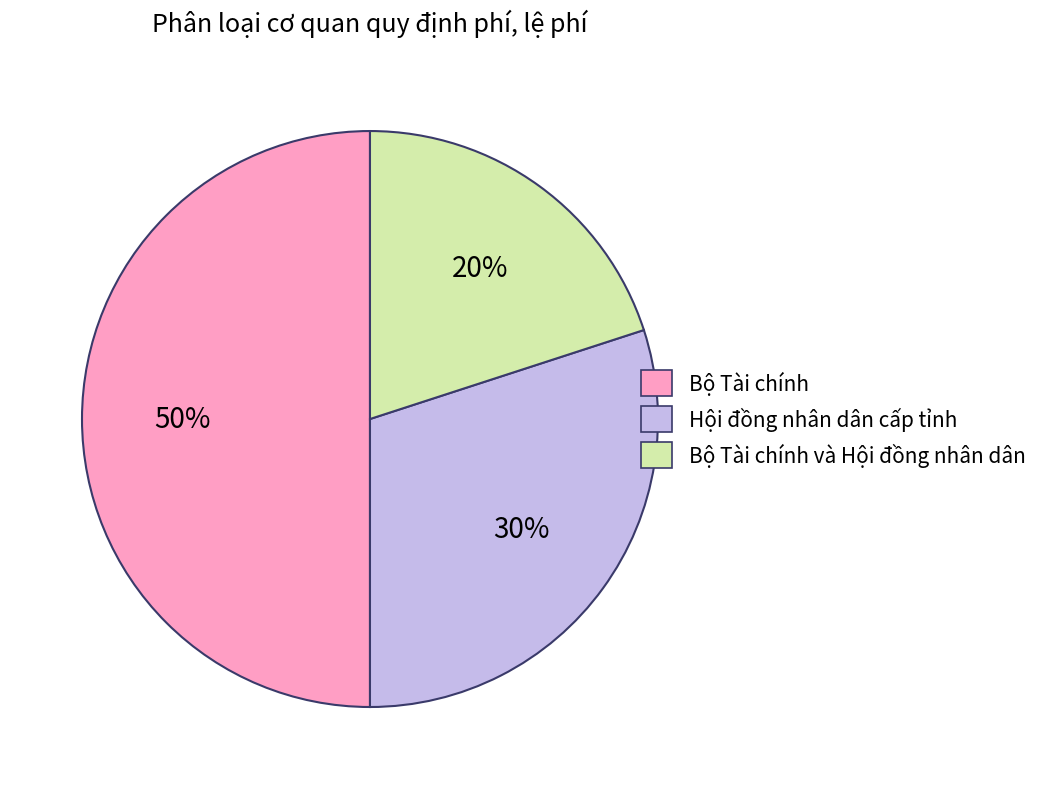

To the nearest percent, what is the average slice percentage?

33%